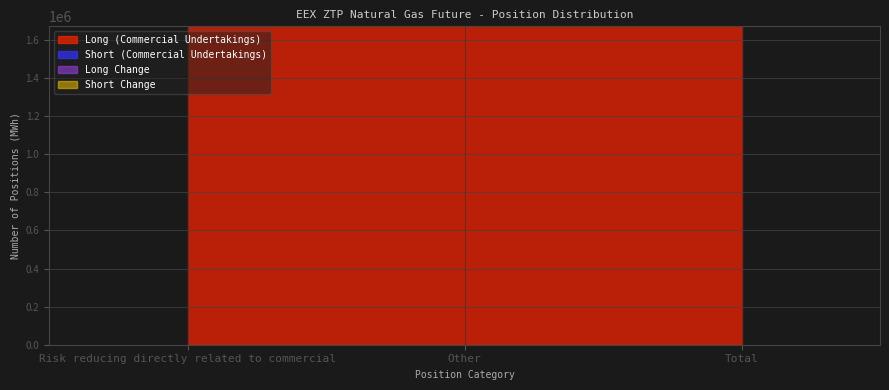

What is the sum of the Long (Commercial Undertakings) values at Risk reducing directly related to commercial and Other?

6941815